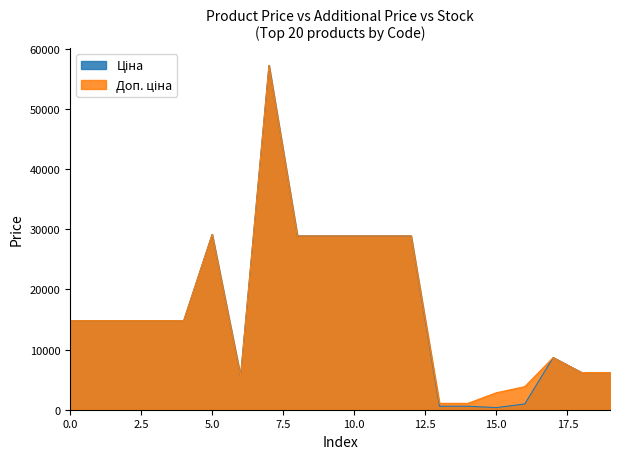

What is the maximum value shown in the chart?

57258.0